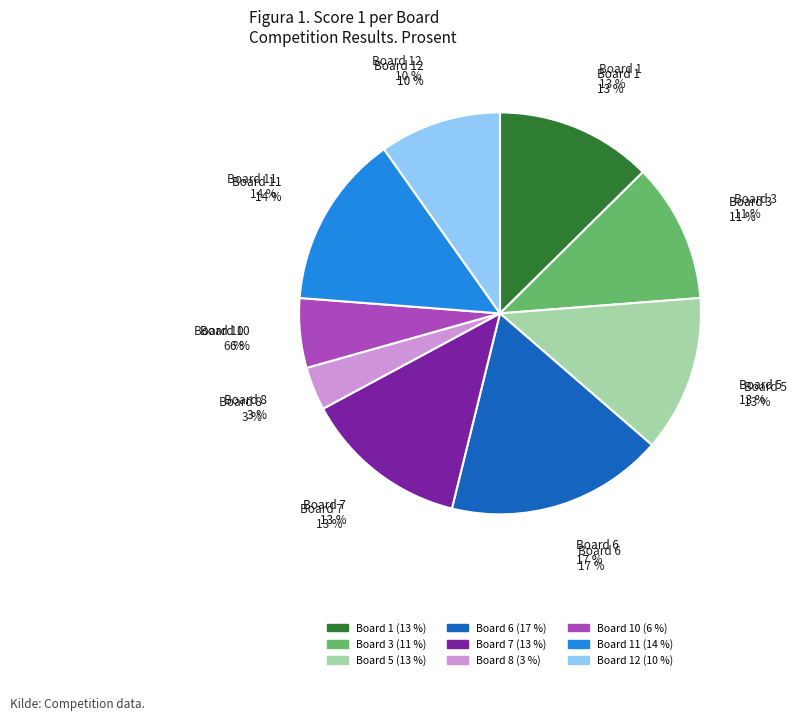

Is it true that Board 8 is 11% of the pie?

False